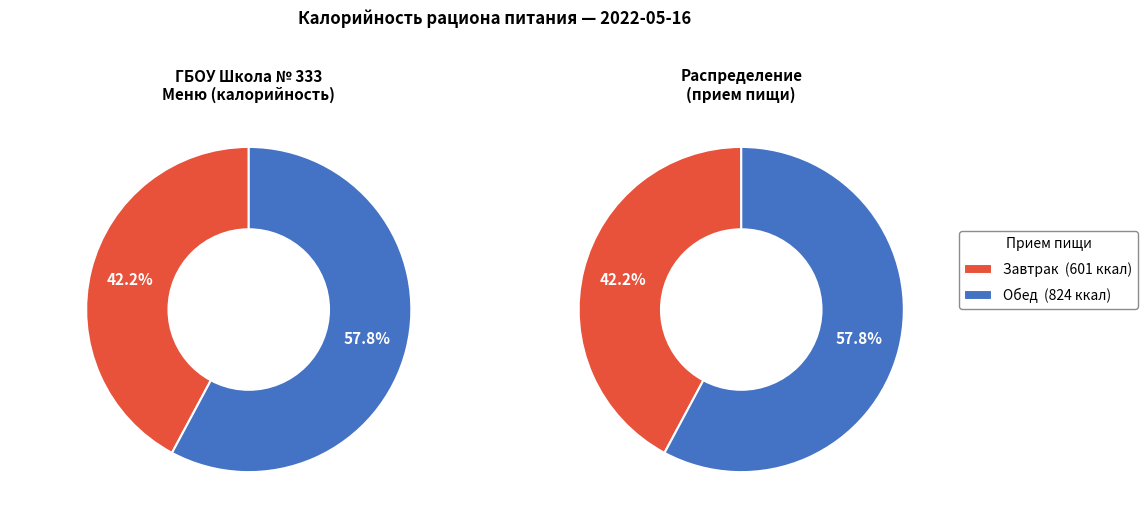

Approximately how many times larger is the value at Обед compared to Завтрак?

1.4